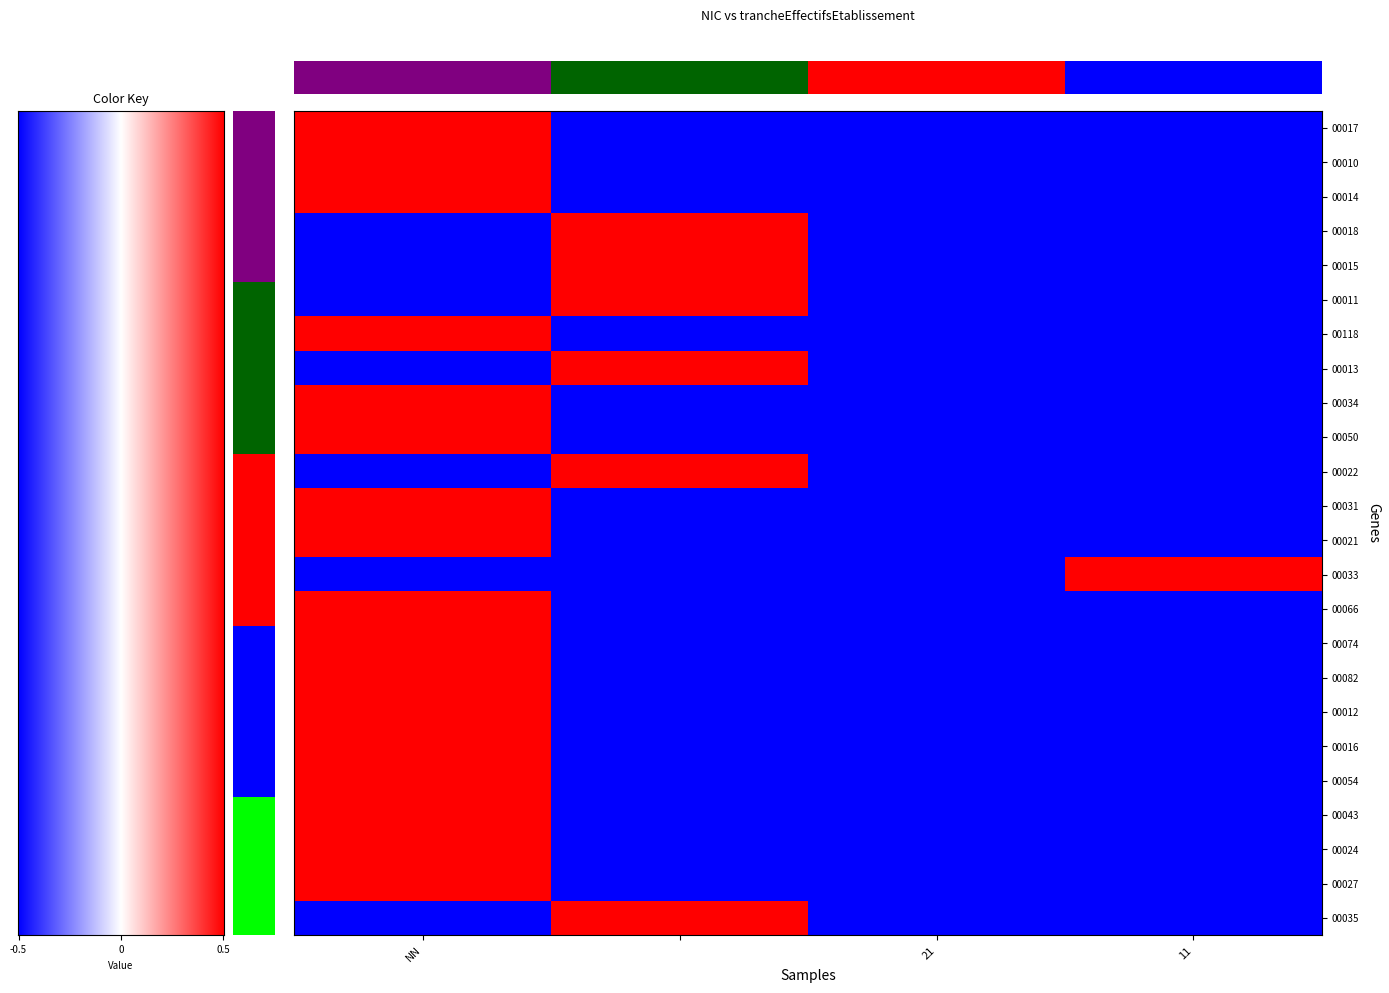

How many categories are shown in the chart?

4